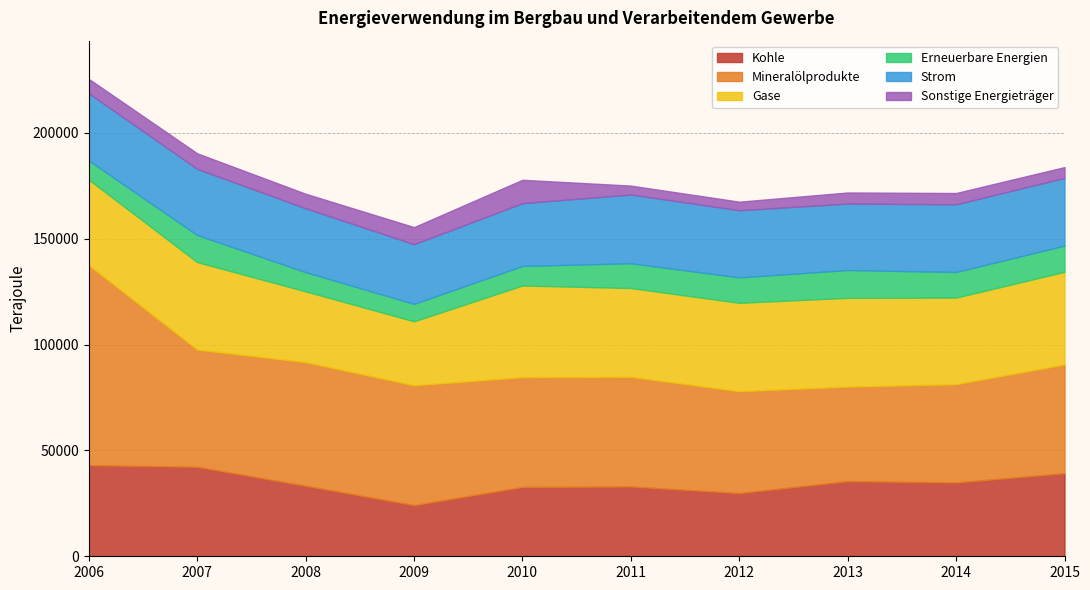

What is the greatest value displayed?

94454